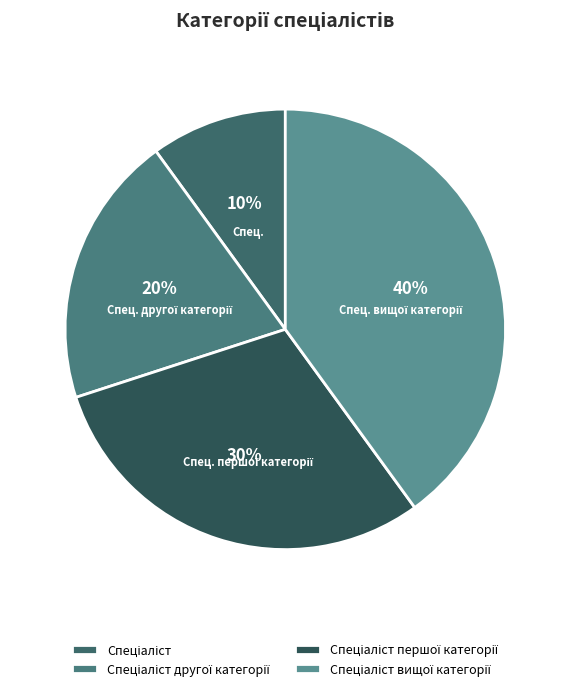

The Спеціаліст другої категорії slice represents 20% of the pie. True or false?

True